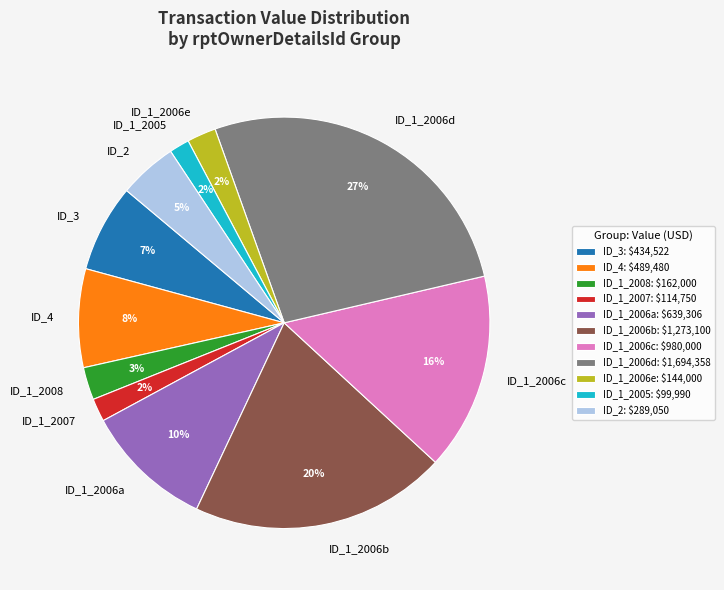

How many slices are in this pie chart?

11